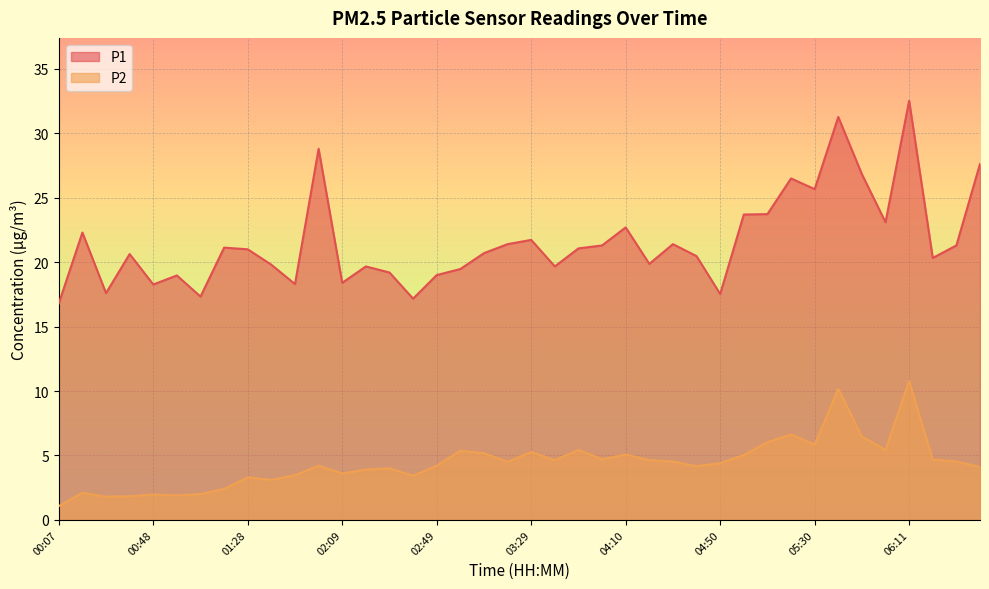

Which category has the highest value in the P2 series?

06:11